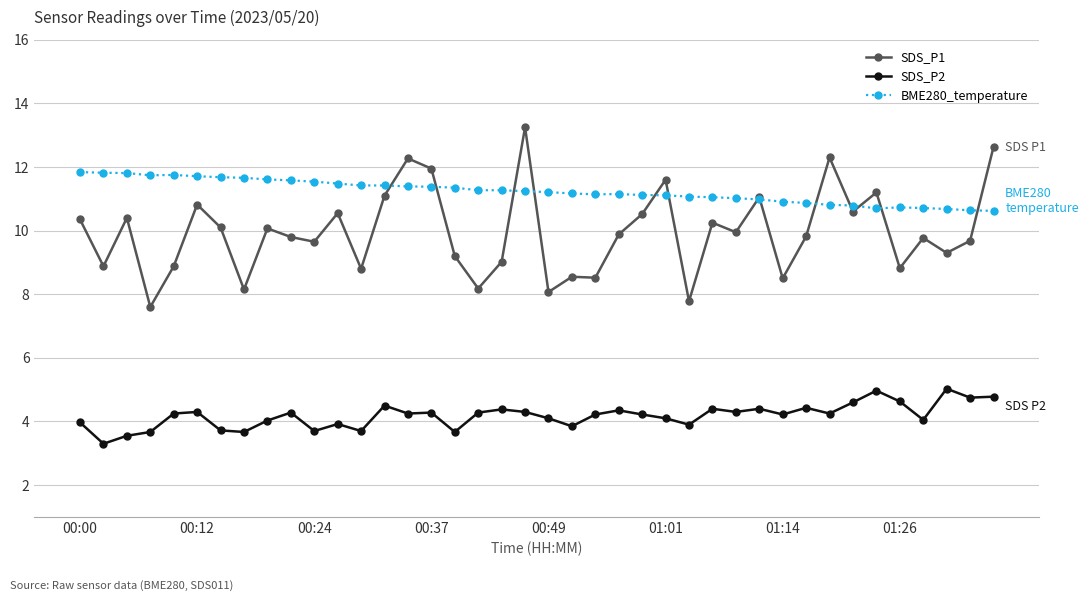

Rank the series by their average value, from highest to lowest.

BME280_temperature, SDS_P1, SDS_P2